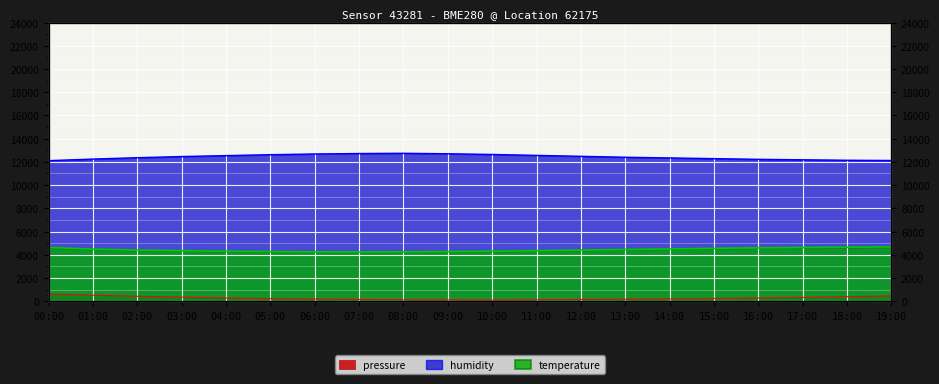

True or false: humidity and temperature intersect in this chart.

False